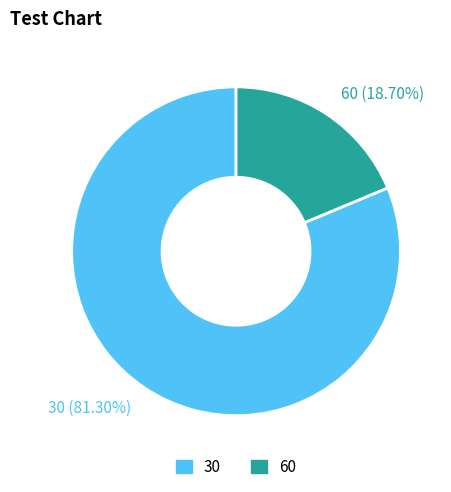

Rank the categories by value from lowest to highest.

60, 30